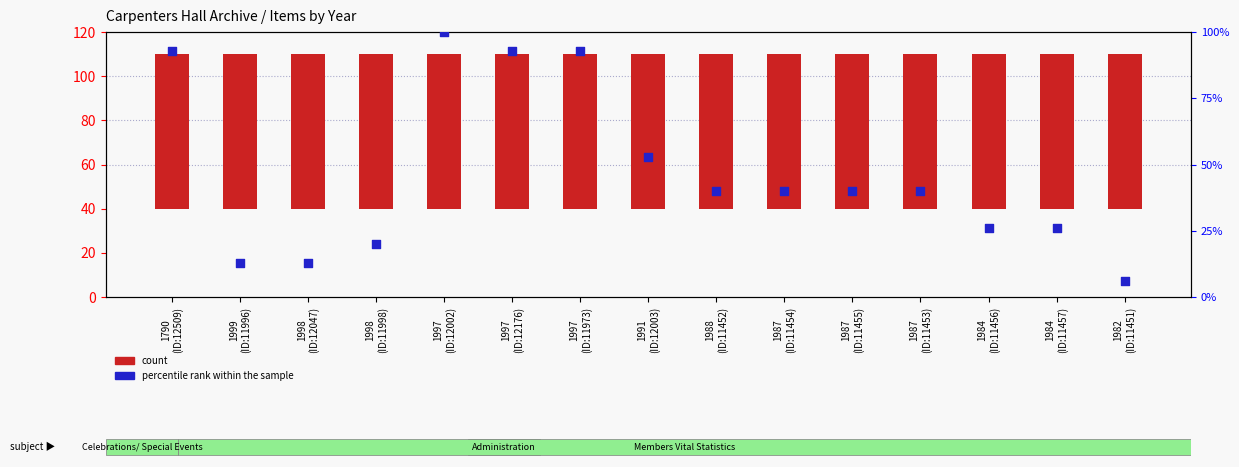

Which series has the largest Y range (max minus min)?

percentile rank within the sample